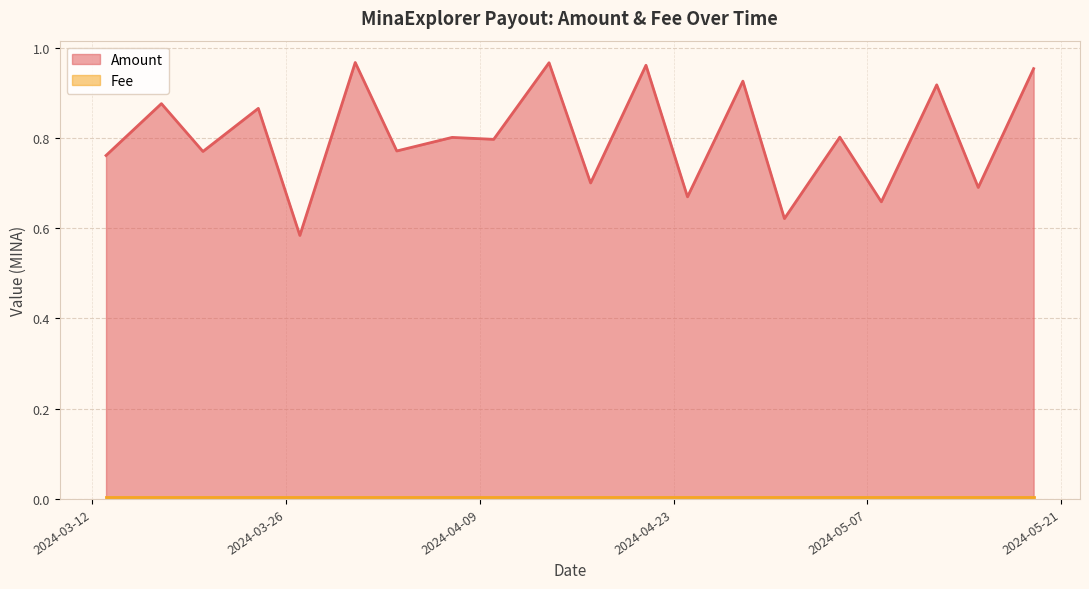

What are all the series names shown in the legend?

Amount, Fee